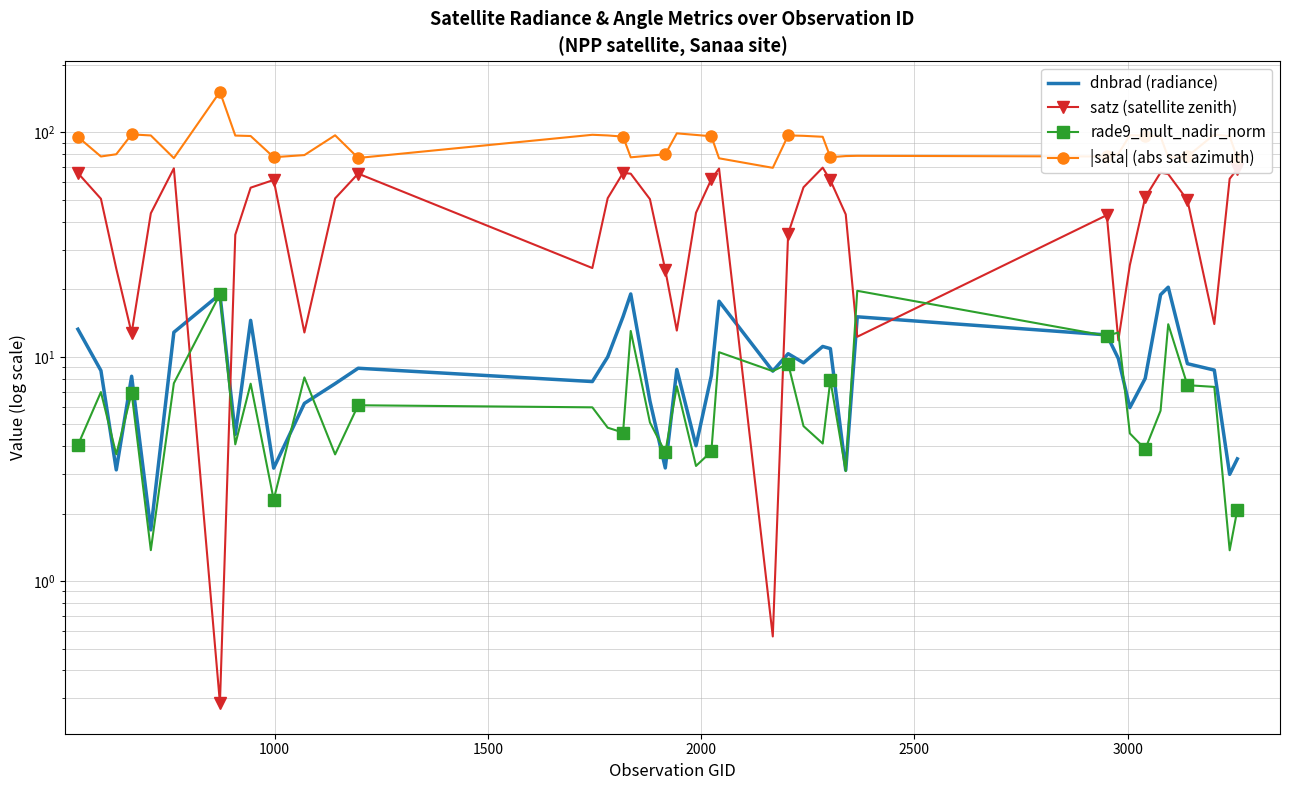

What are all the series names shown in the legend?

dnbrad (radiance), satz (satellite zenith), rade9_mult_nadir_norm, |sata| (abs sat azimuth)